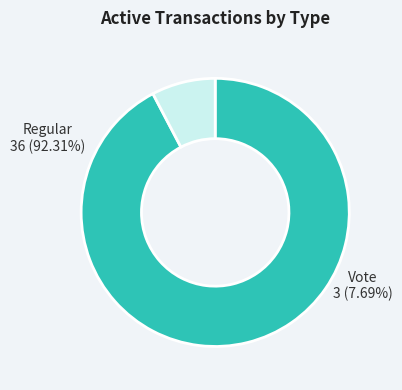

Which category has the smallest portion of the pie?

Vote